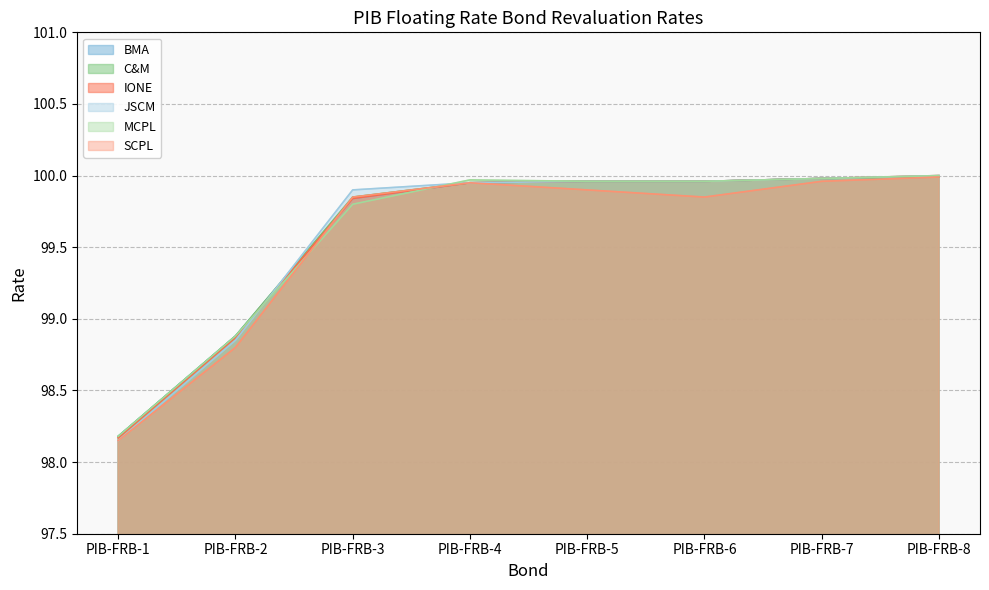

What is the difference between the maximum and minimum values in the SCPL series?

1.8